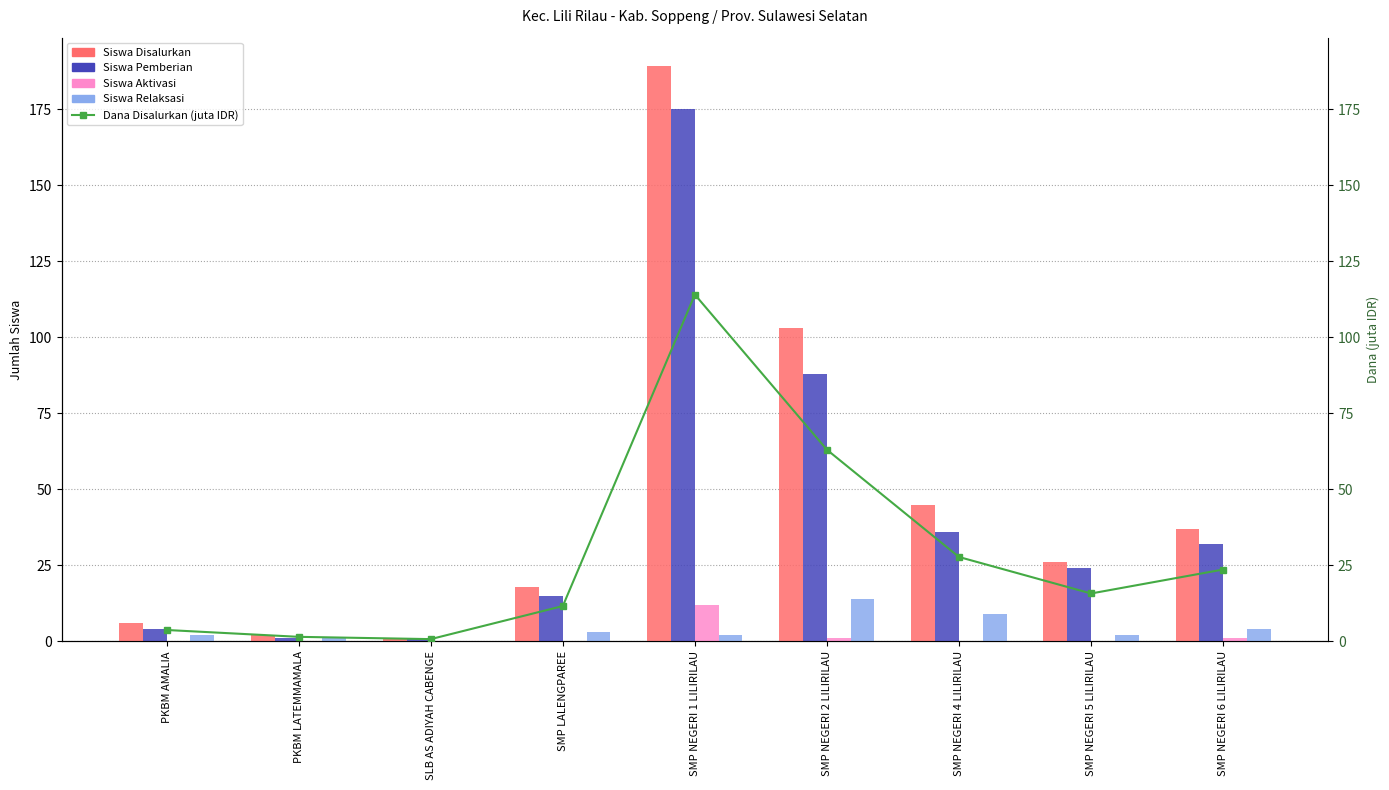

Rank the series by their maximum value, from highest to lowest.

Siswa Disalurkan, Siswa Pemberian, Dana Disalurkan (juta IDR), Siswa Relaksasi, Siswa Aktivasi